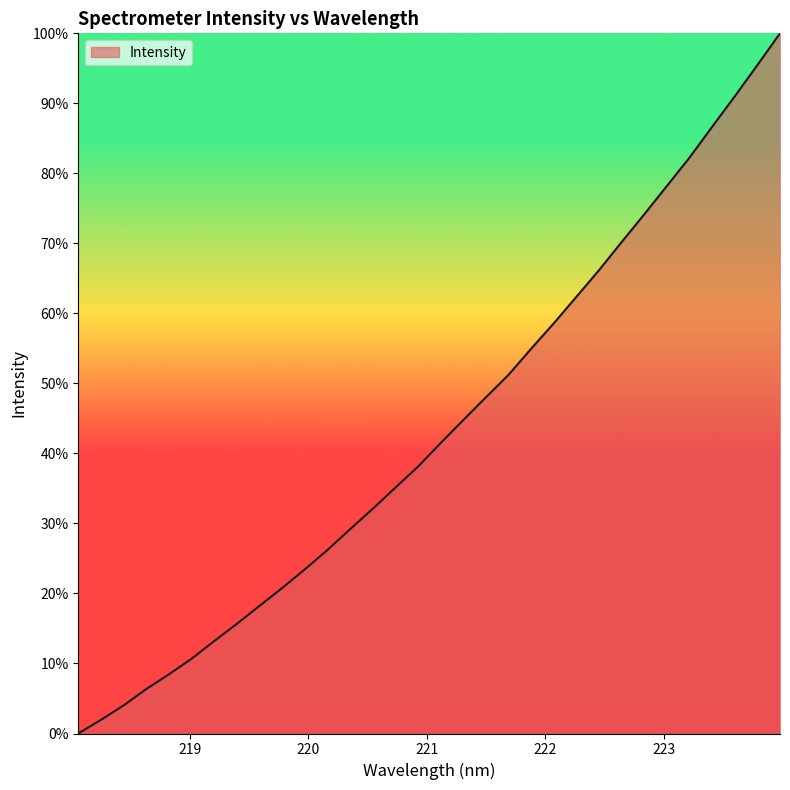

What is the difference between the maximum and minimum values?

100.0